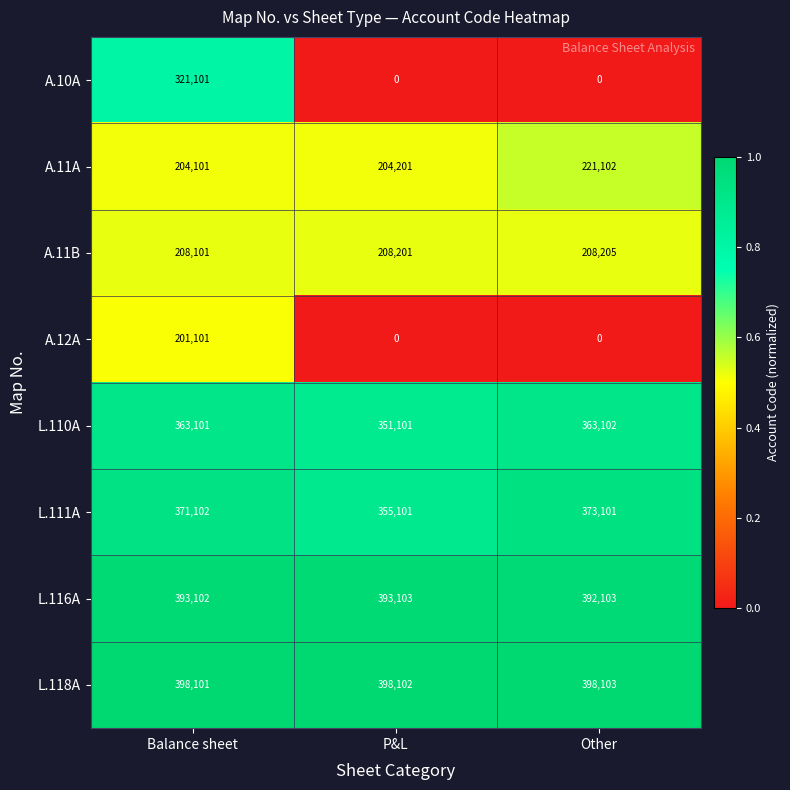

How many distinct data groups are displayed?

8